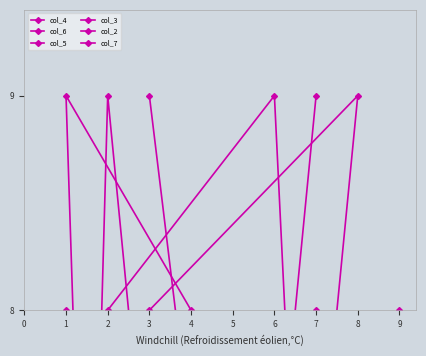

True or false: col_5 and col_2 intersect in this chart.

True